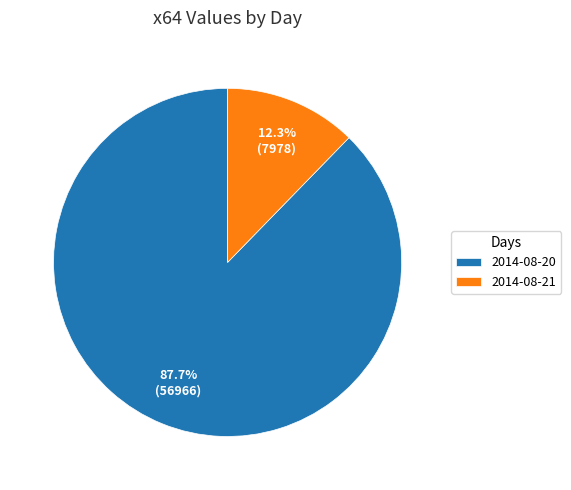

To the nearest percent, what is the difference between the 2014-08-21 and 2014-08-20 slice percentages?

75%